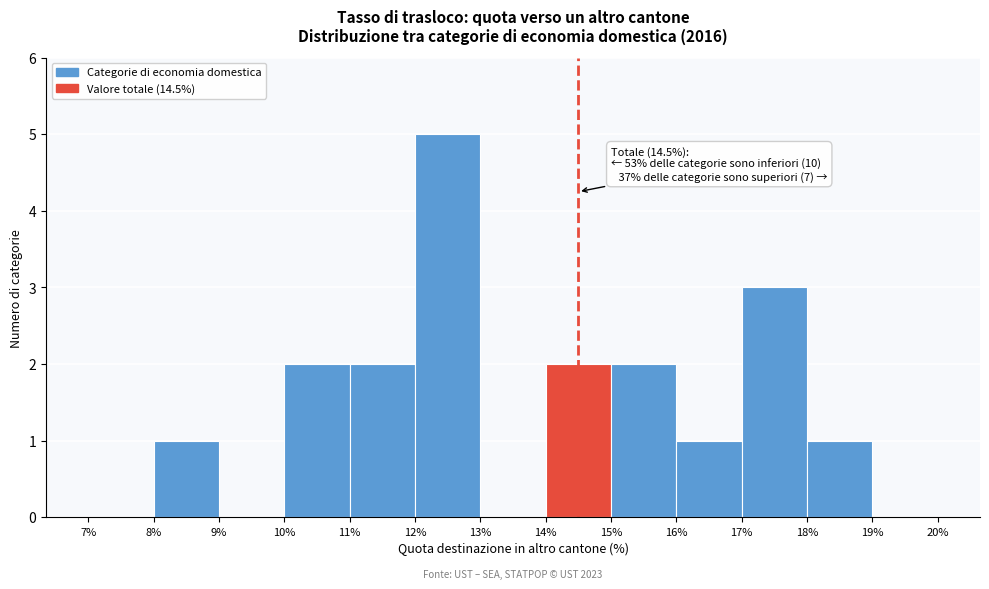

Over which range of the x-axis is the bar tallest?

12% to 13%